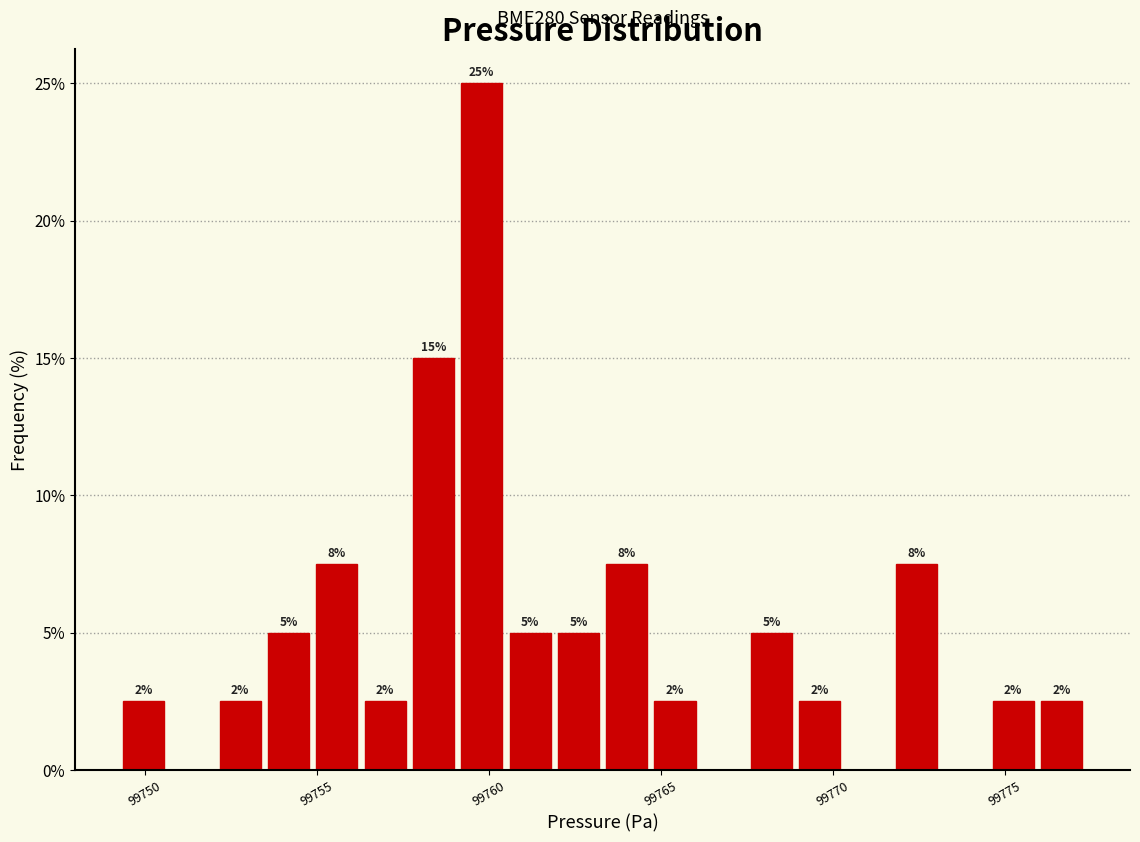

Around what value on the x-axis is the tallest bar? Give the approximate position of its centre, as read against the axis.

99760.0